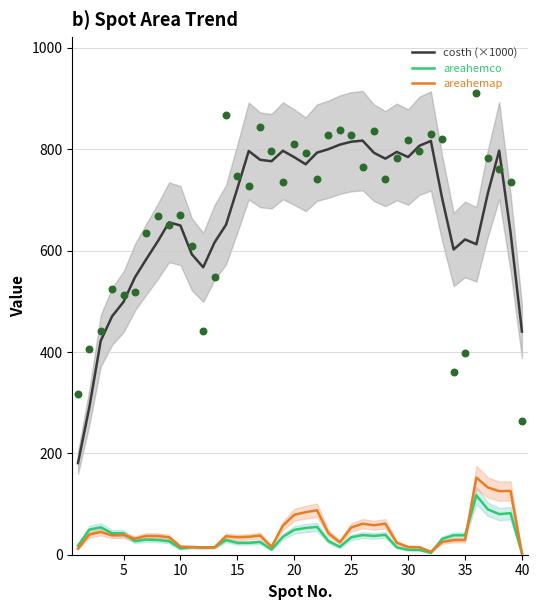

What are all the series names shown in the legend?

costh (×1000), areahemco, areahemap